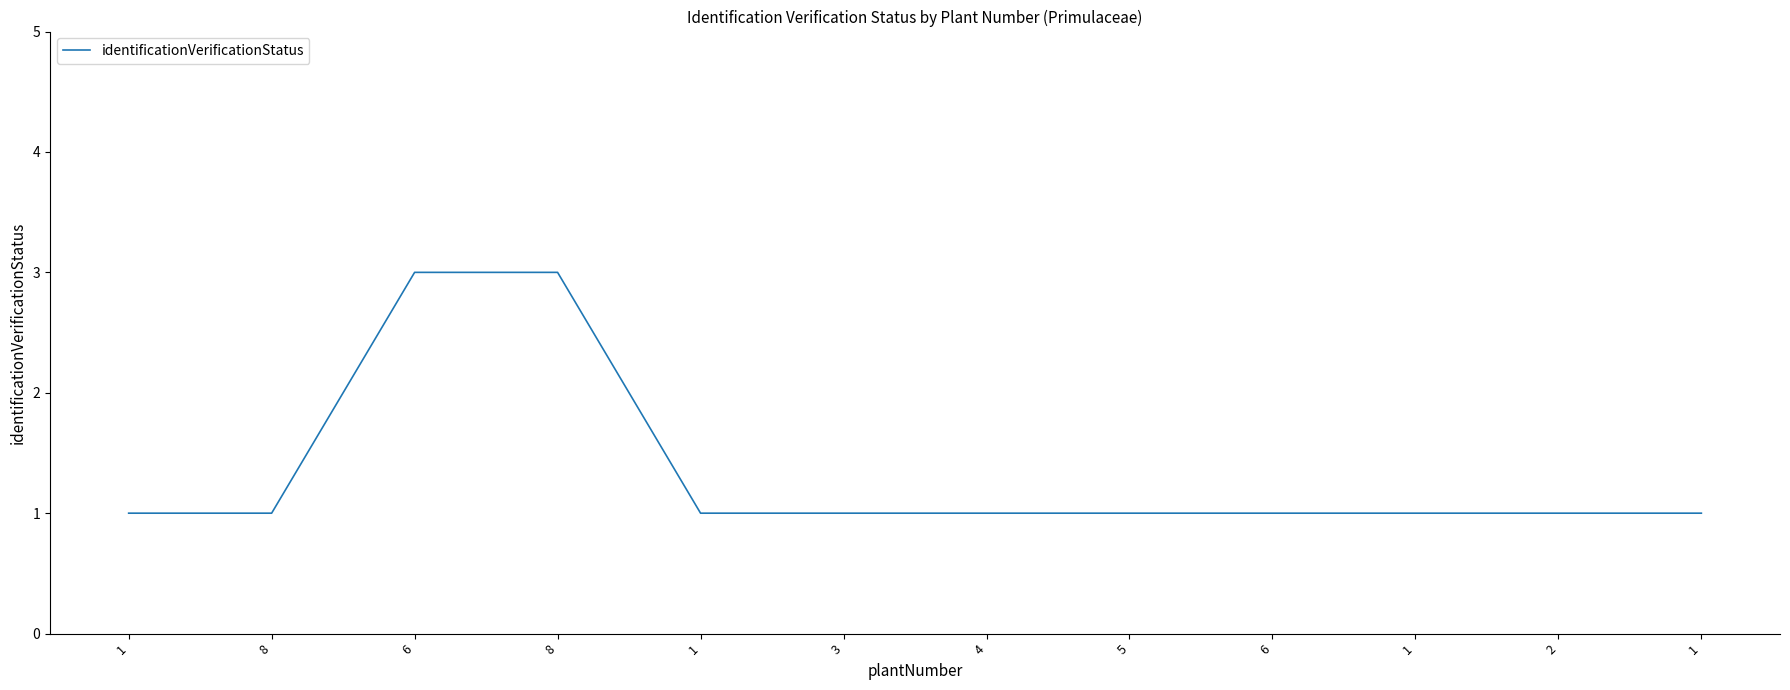

The value at 6 is 2. True or false?

False